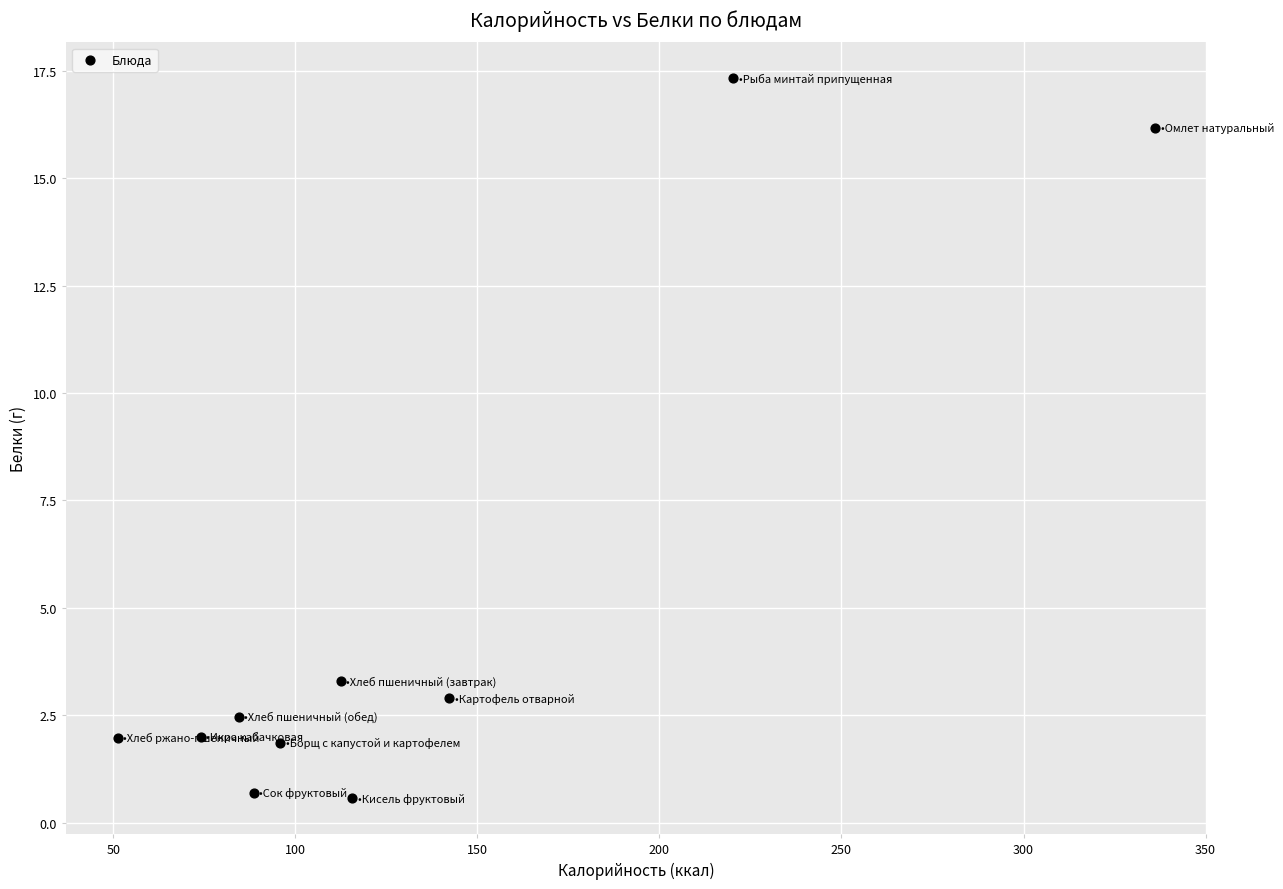

What is the average Y value?

4.9